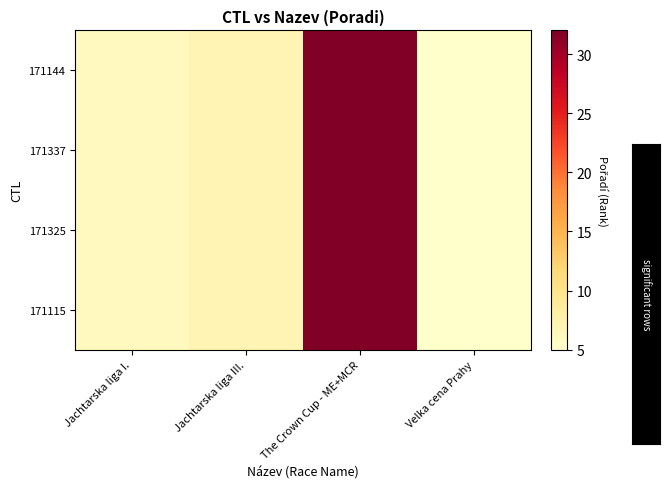

Between Jachtarska liga III. and The Crown Cup - ME+MCR, which is larger?

The Crown Cup - ME+MCR